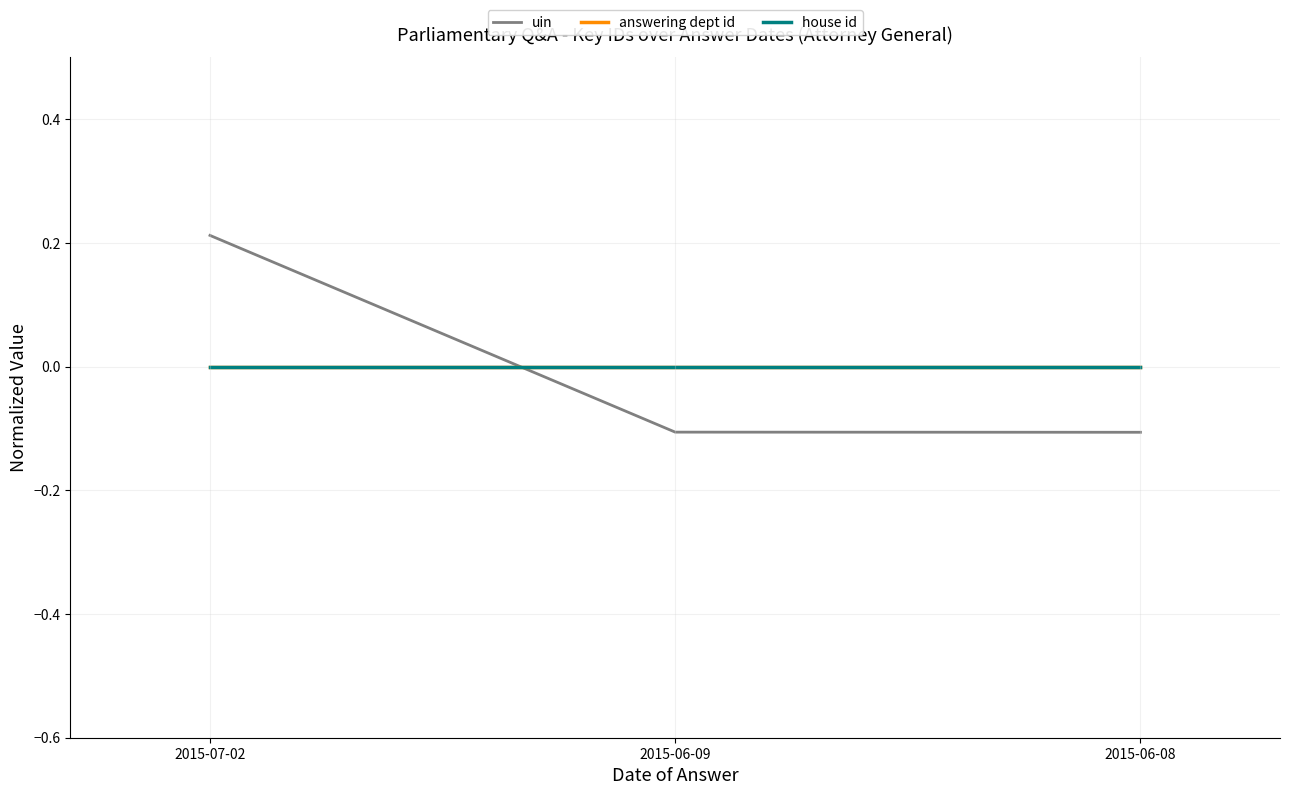

True or false: house id has a value of 0.0 at 2015-06-09.

True